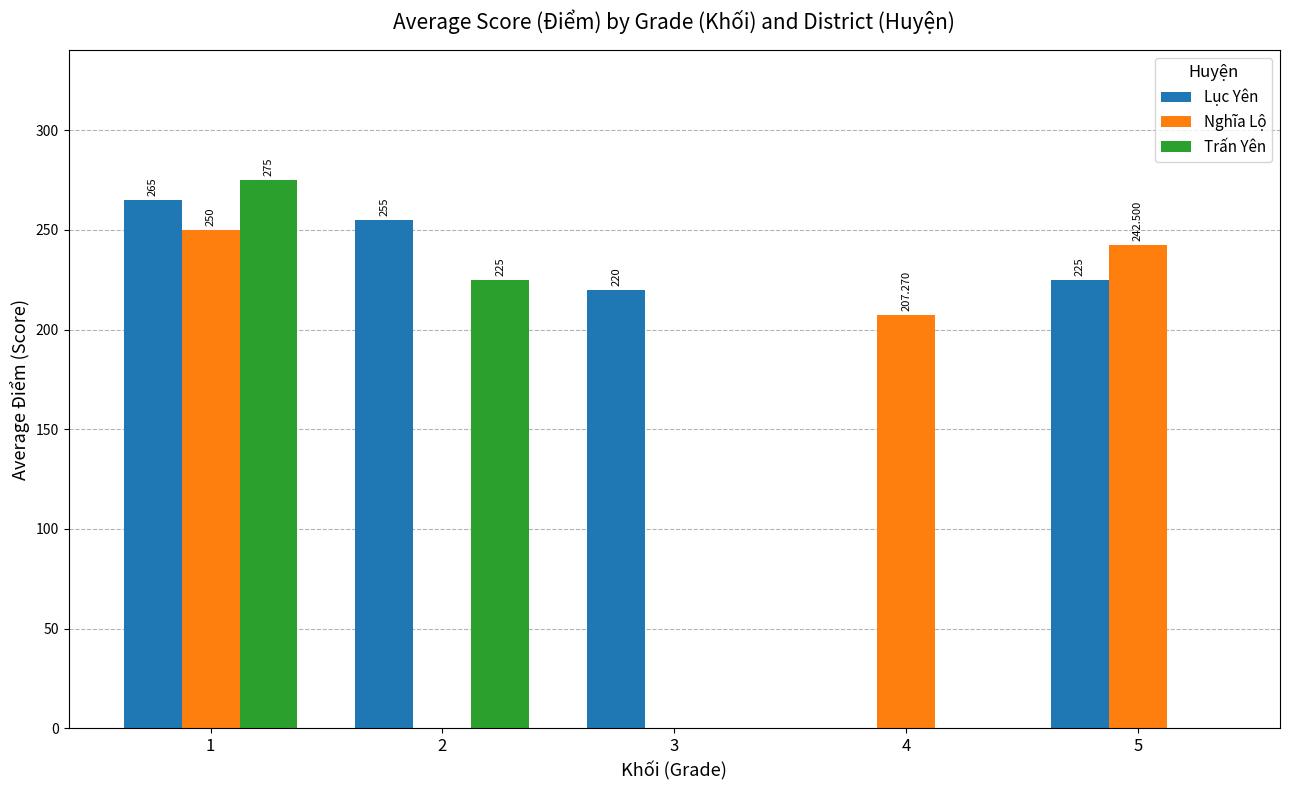

Is it true that Trấn Yên equals 119.7 at 5?

False